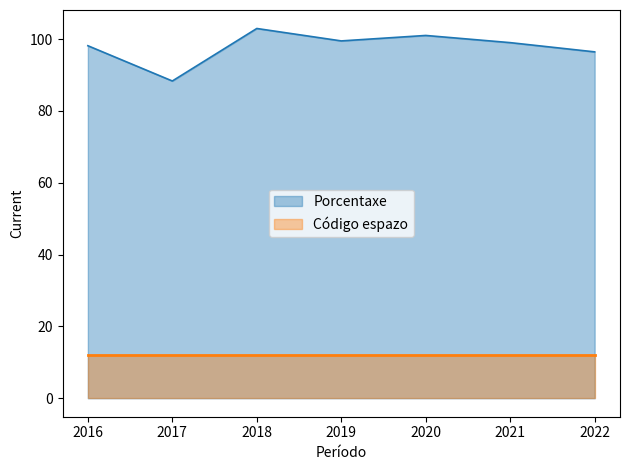

List the labels in order of value, largest first.

2018, 2020, 2019, 2021, 2016, 2022, 2017